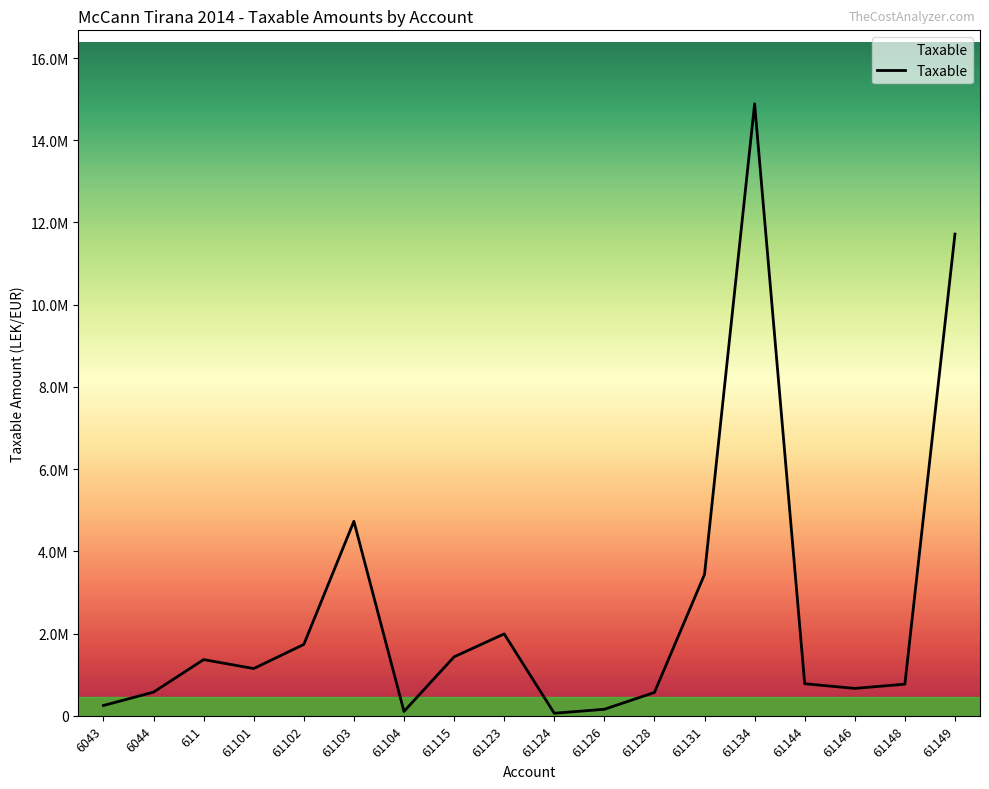

Rank the categories by value from highest to lowest.

61134, 61149, 61103, 61131, 61123, 61102, 61115, 611, 61101, 61144, 61148, 61146, 6044, 61128, 6043, 61126, 61104, 61124